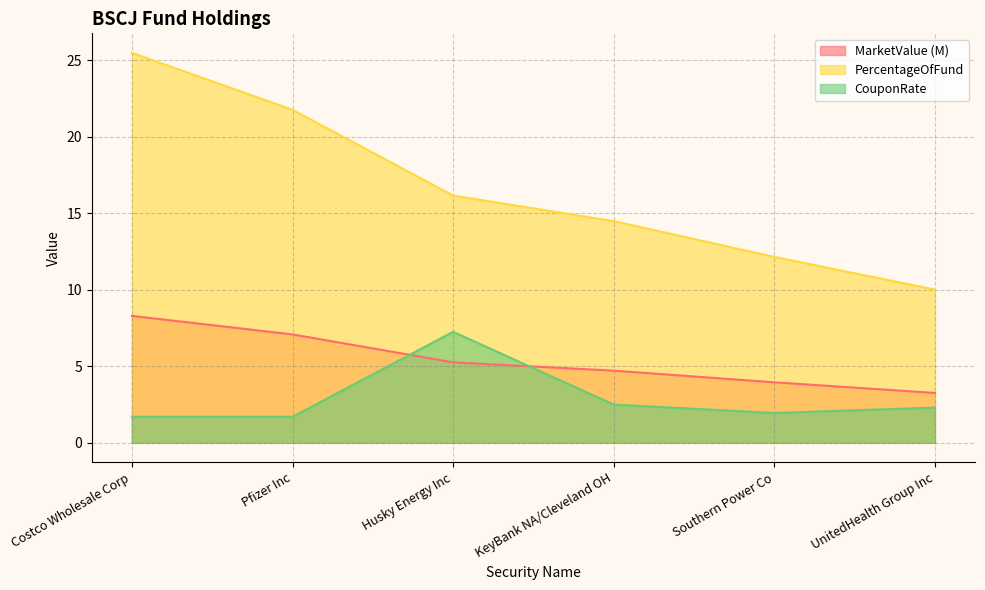

True or false: PercentageOfFund and MarketValue cross at least once.

False